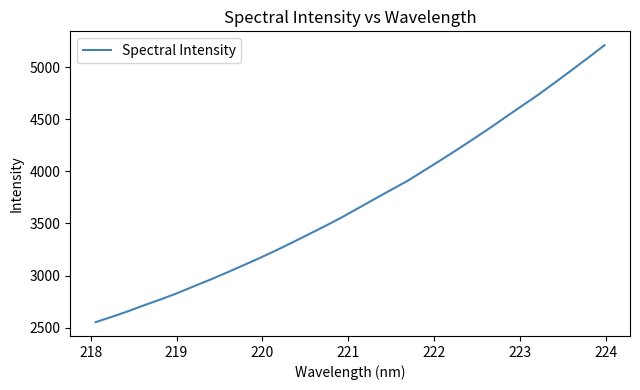

What is the smallest value displayed?

2552.8